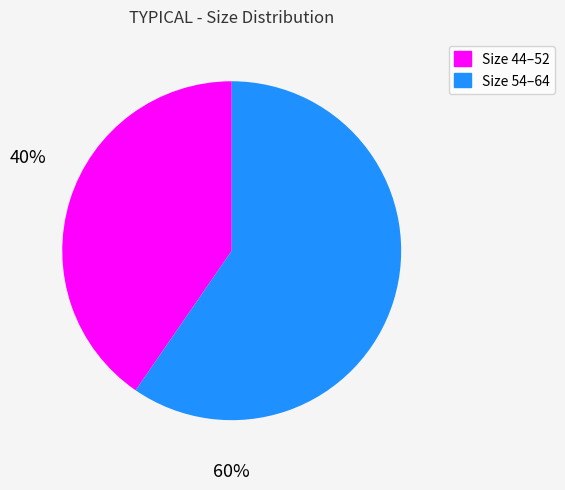

Is there a majority slice in this chart?

Yes